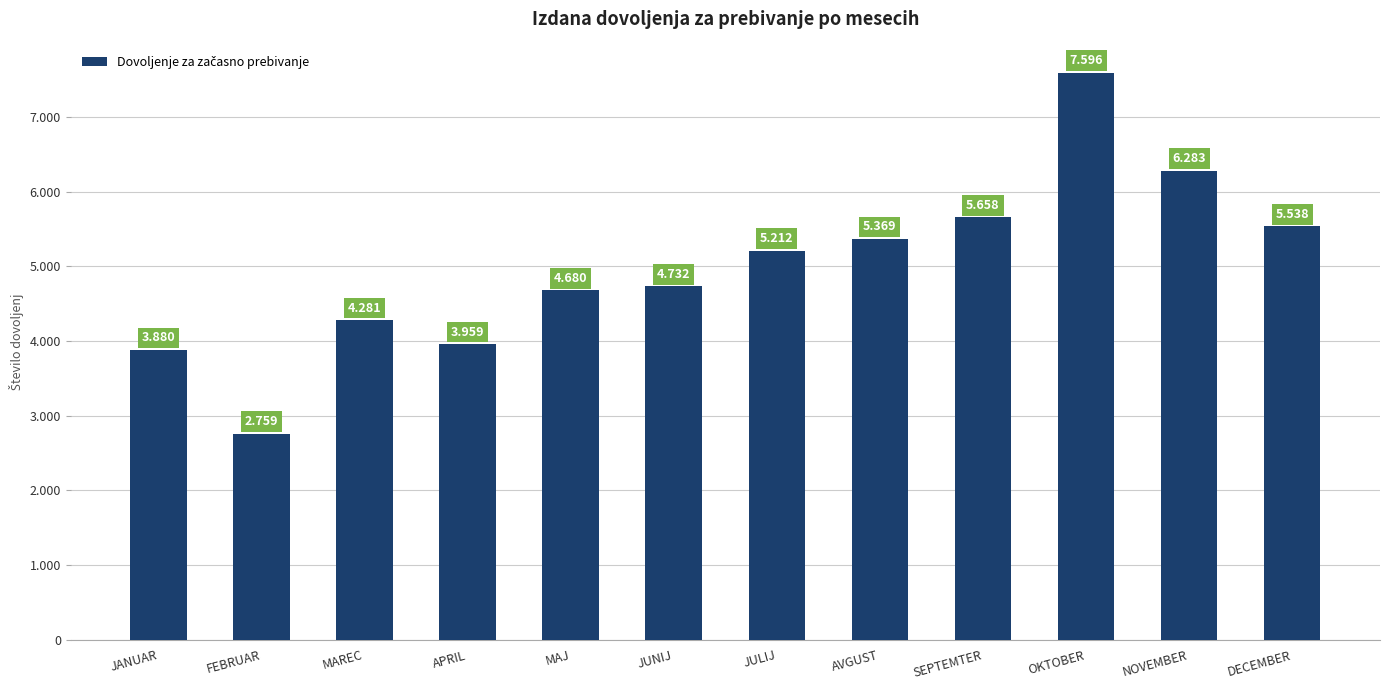

What is the change in value from APRIL to SEPTEMTER?

+1699